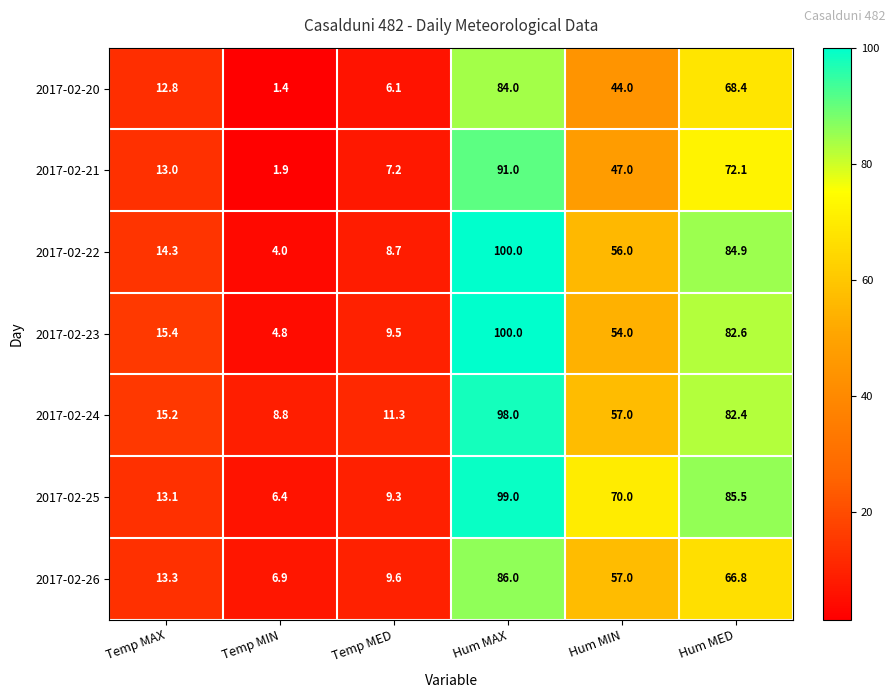

What is the sum of the 2017-02-21 values at Temp MED and Temp MIN?

9.1